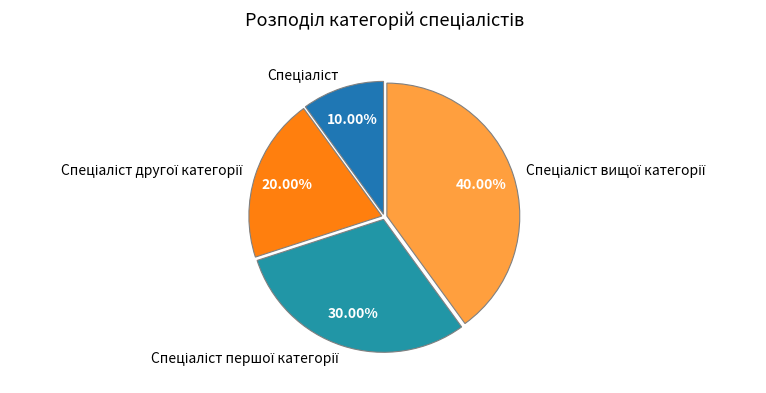

Is there any slice that represents more than half of the pie?

No